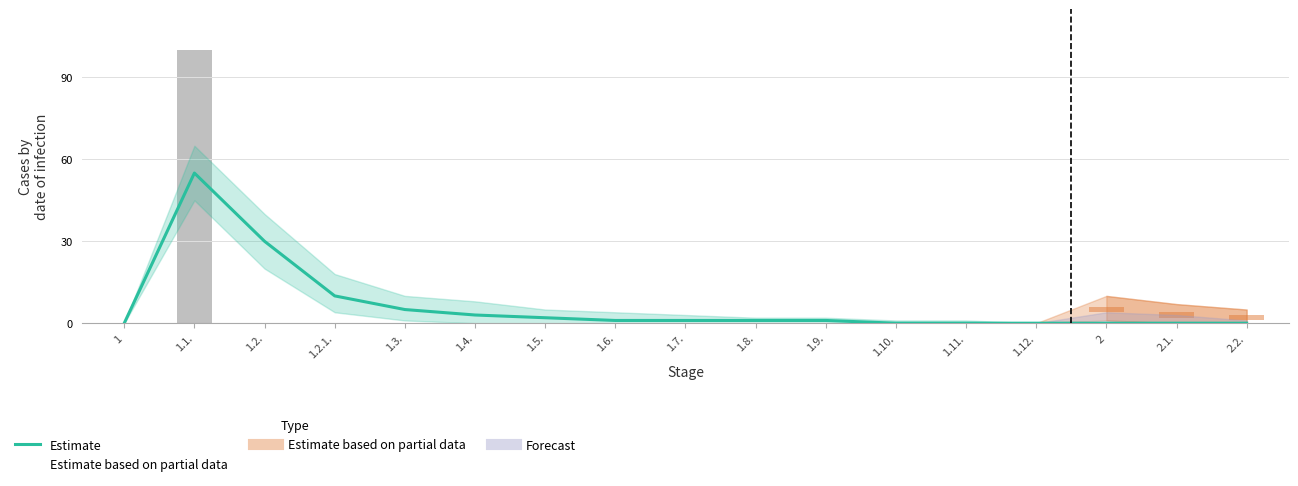

Reading left to right, transcribe all the data shown in this chart.

1=0	1.1.=100	1.2.=0	1.2.1.=0	1.3.=0	1.4.=0	1.5.=0	1.6.=0	1.7.=0	1.8.=0	1.9.=0	1.10.=0	1.11.=0	1.12.=0	2=0	2.1.=0	2.2.=0